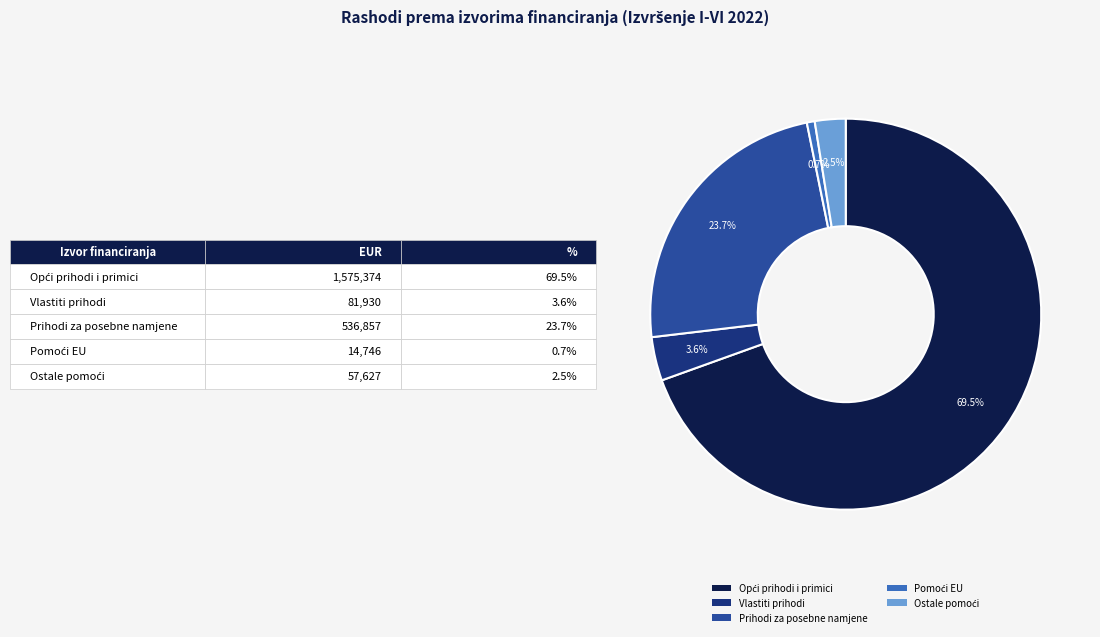

To the nearest percent, what is the difference between the largest and smallest slice percentages?

69%